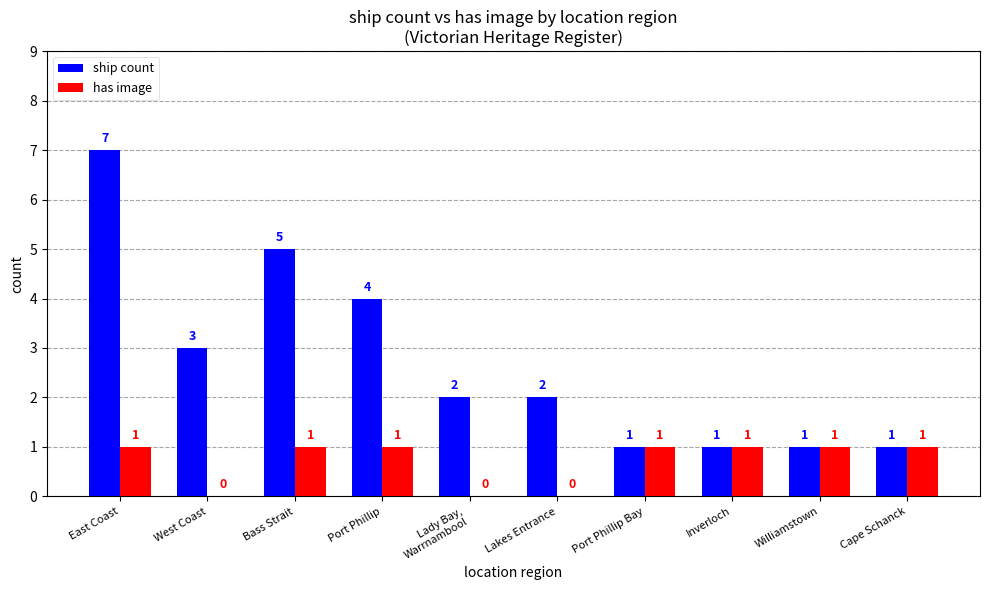

Are the bars horizontal?

No